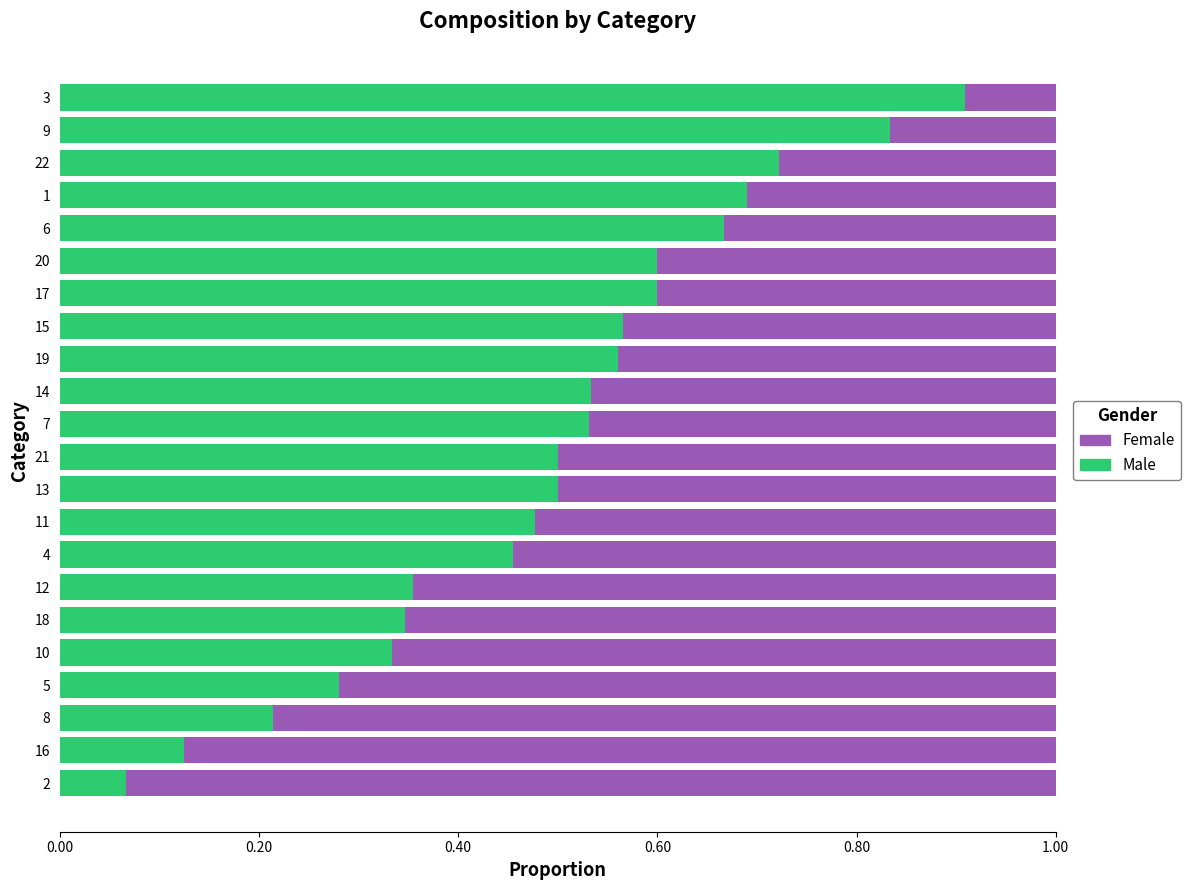

What is the total value across all series at 5?

1.0